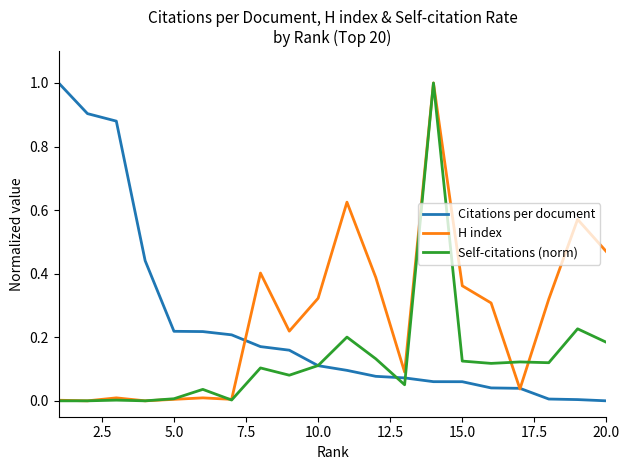

True or false: Citations per document and H index intersect in this chart.

True